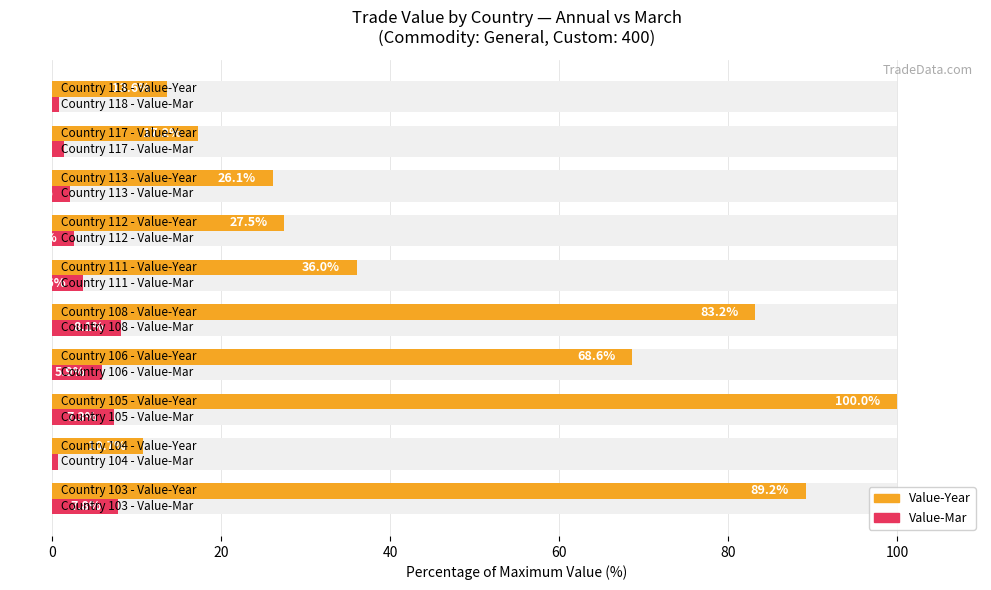

True or false: Value-Mar has a value of 1.3 at 9.

False